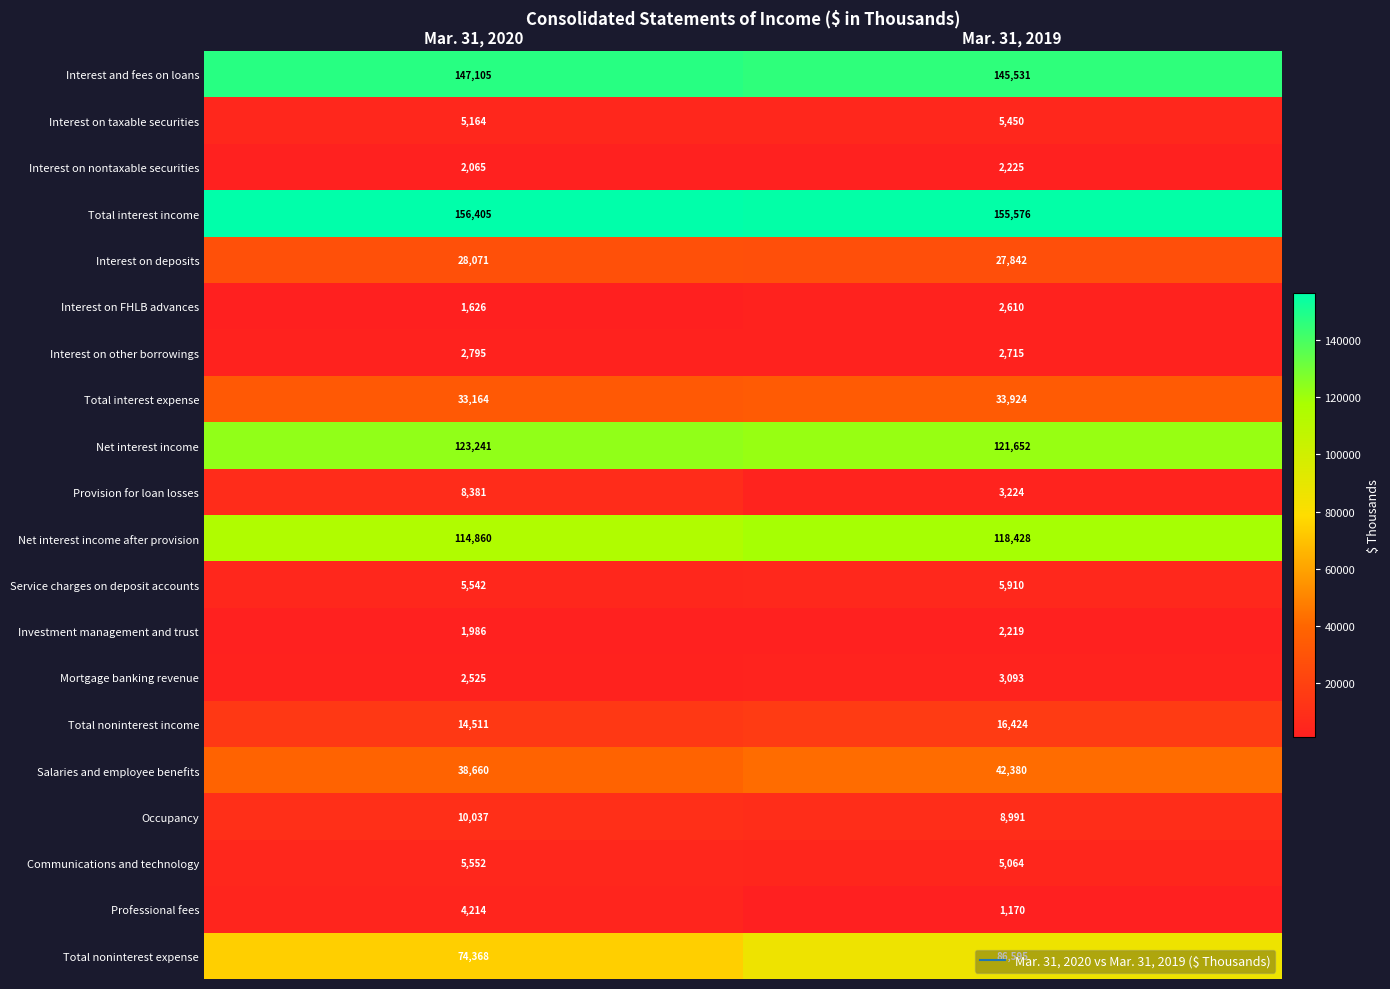

How many distinct data groups are displayed?

20